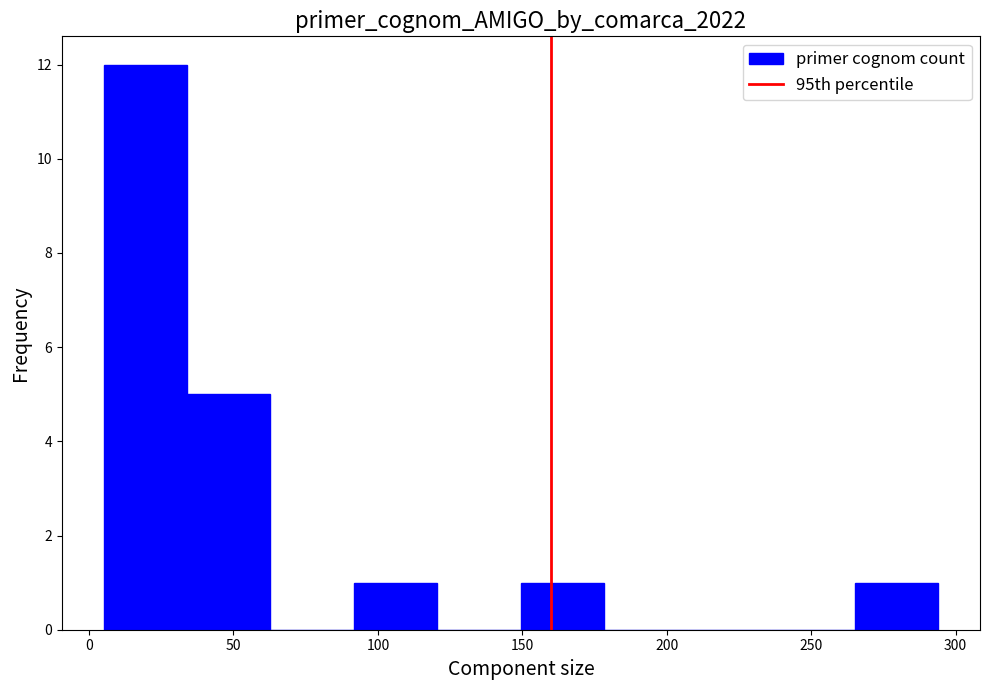

Reading left to right, transcribe this chart: for each bar, give the range it covers on the x-axis and its height. Neither the bar edges nor the heights are printed on the chart, so give them approximately, as read against the axes.

5 to 35: 12
35 to 65: 5
65 to 90: 0
90 to 120: 1
120 to 150: 0
150 to 180: 1
180 to 205: 0
205 to 235: 0
235 to 265: 0
265 to 295: 1